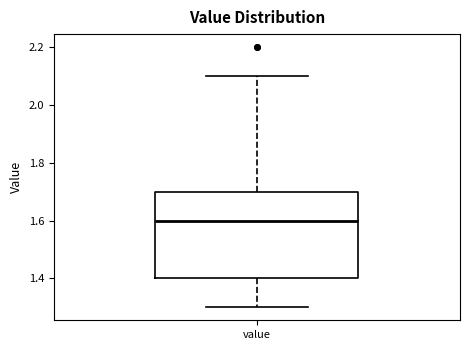

Transcribe this box plot: give where the median line is, the range the box spans, and where the two whiskers end, as read against the y-axis. The values are not printed on the chart, so give them approximately, as read against the axis.

median 1.6, box 1.4 to 1.7, whiskers 1.3 to 2.1